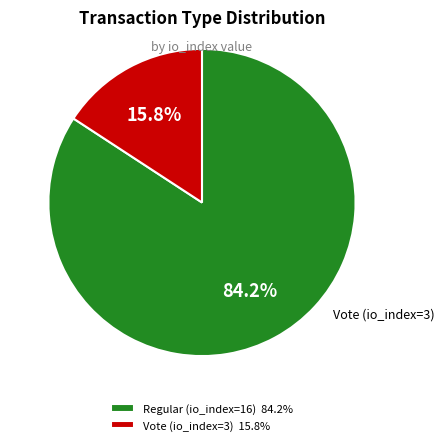

Does any single category account for the majority?

Yes